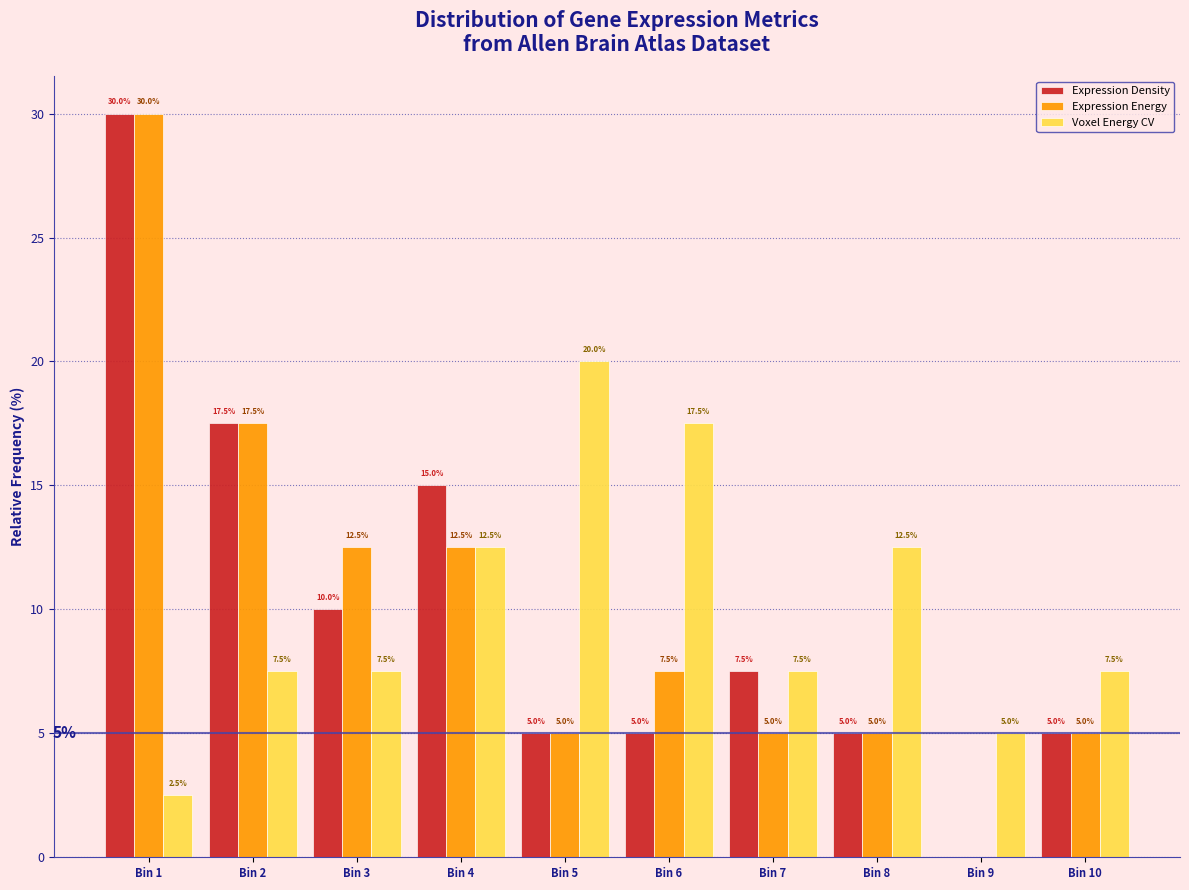

Reading right to left, extract all data points from this chart.

Expression Density: Bin 10=5.0	Bin 9=0.0	Bin 8=5.0	Bin 7=7.5	Bin 6=5.0	Bin 5=5.0	Bin 4=15.0	Bin 3=10.0	Bin 2=17.5	Bin 1=30.0
Expression Energy: Bin 10=5.0	Bin 9=0.0	Bin 8=5.0	Bin 7=5.0	Bin 6=7.5	Bin 5=5.0	Bin 4=12.5	Bin 3=12.5	Bin 2=17.5	Bin 1=30.0
Voxel Energy CV: Bin 10=7.5	Bin 9=5.0	Bin 8=12.5	Bin 7=7.5	Bin 6=17.5	Bin 5=20.0	Bin 4=12.5	Bin 3=7.5	Bin 2=7.5	Bin 1=2.5